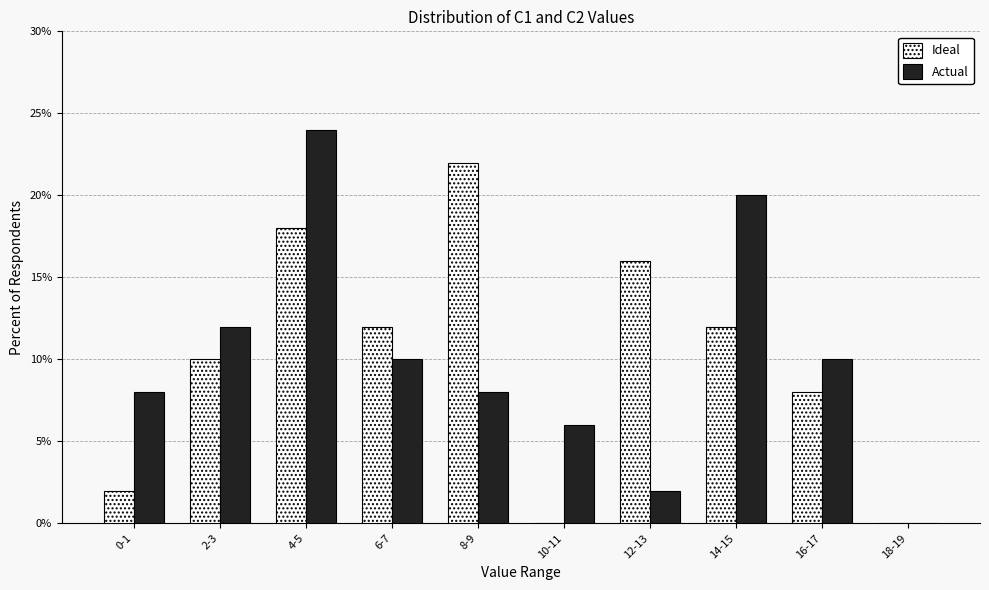

At which category is the sum across all series the highest?

4-5